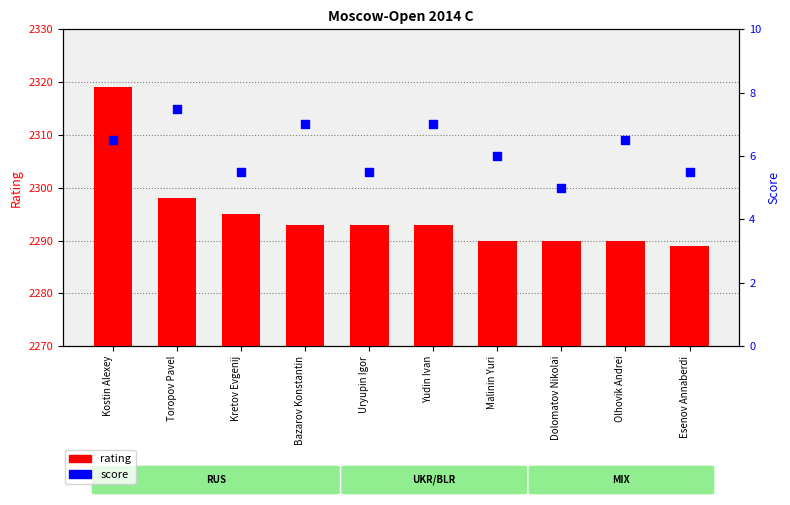

Which series has the largest total across all categories?

rating